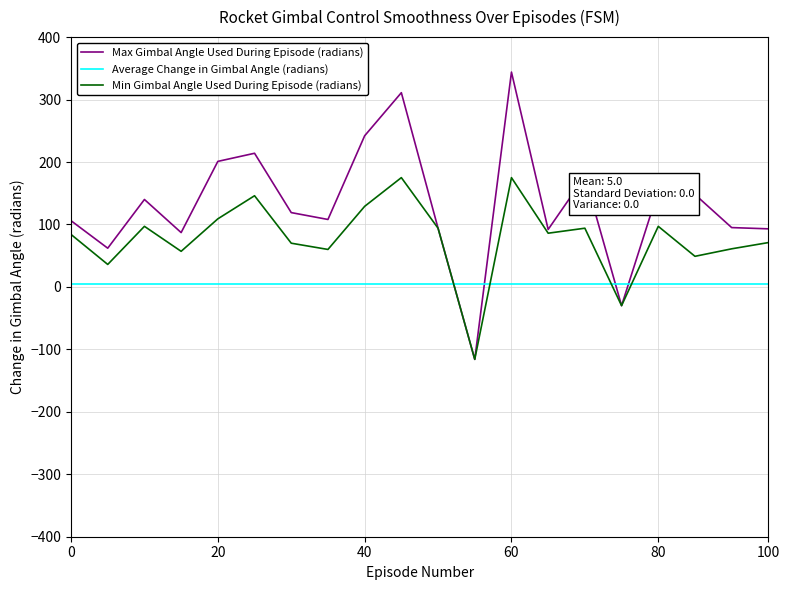

After their last crossing, which series has the higher values: Max Gimbal Angle Used During Episode (radians) or Average Change in Gimbal Angle (radians)?

Max Gimbal Angle Used During Episode (radians)